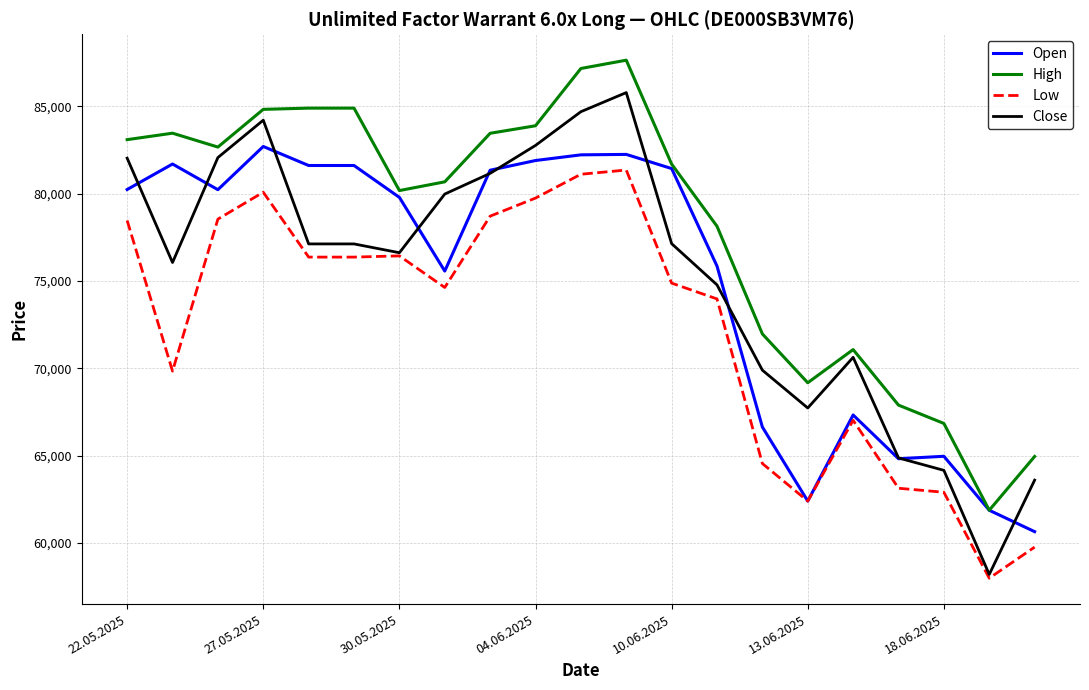

What is the sum of all High values?

1640610